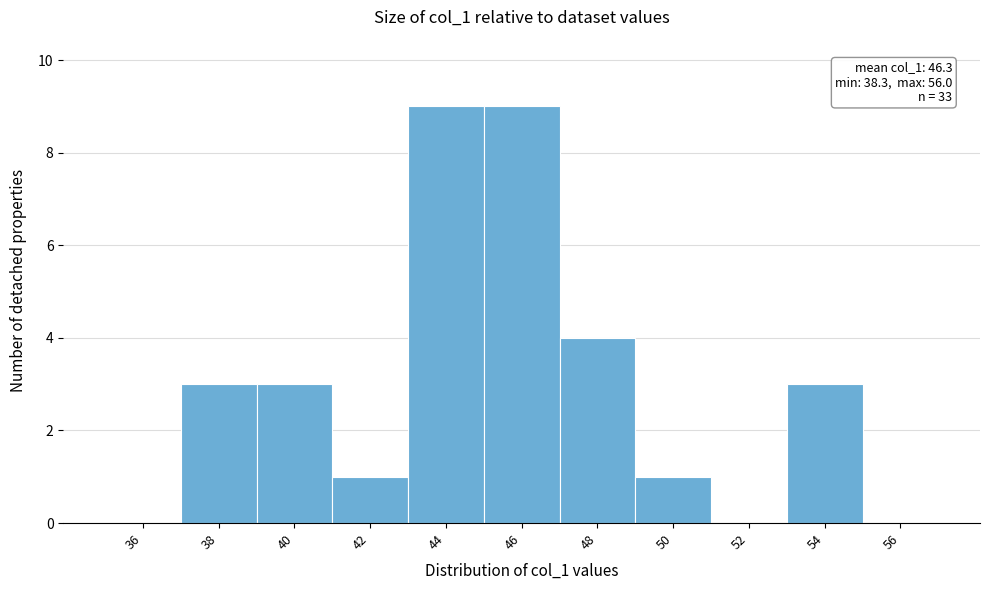

Reading left to right, what are all the values shown in this chart?

36=0	38=3	40=3	42=1	44=9	46=9	48=4	50=1	52=0	54=3	56=0